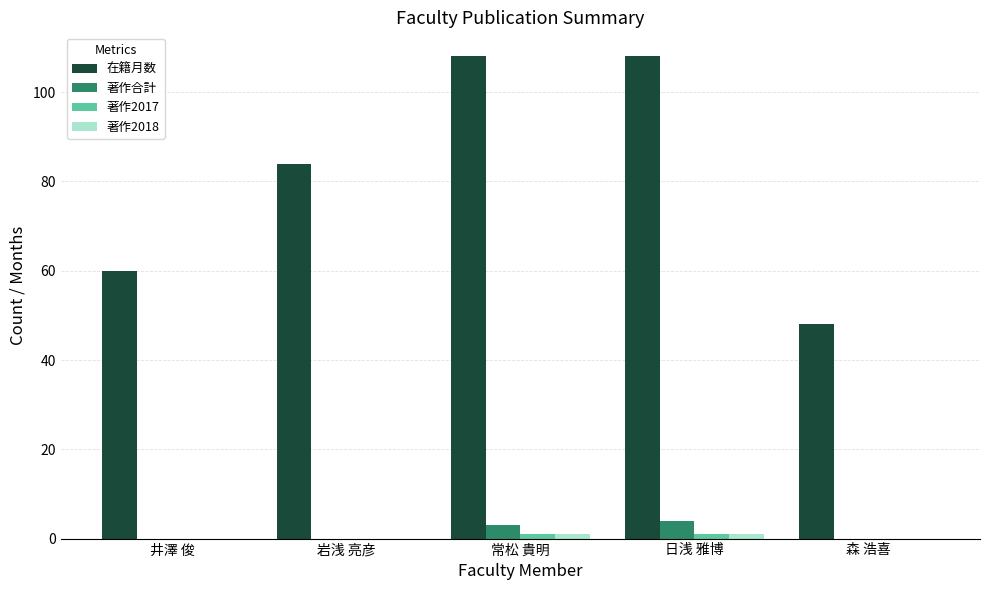

What is the sum of all 在籍月数 values?

408